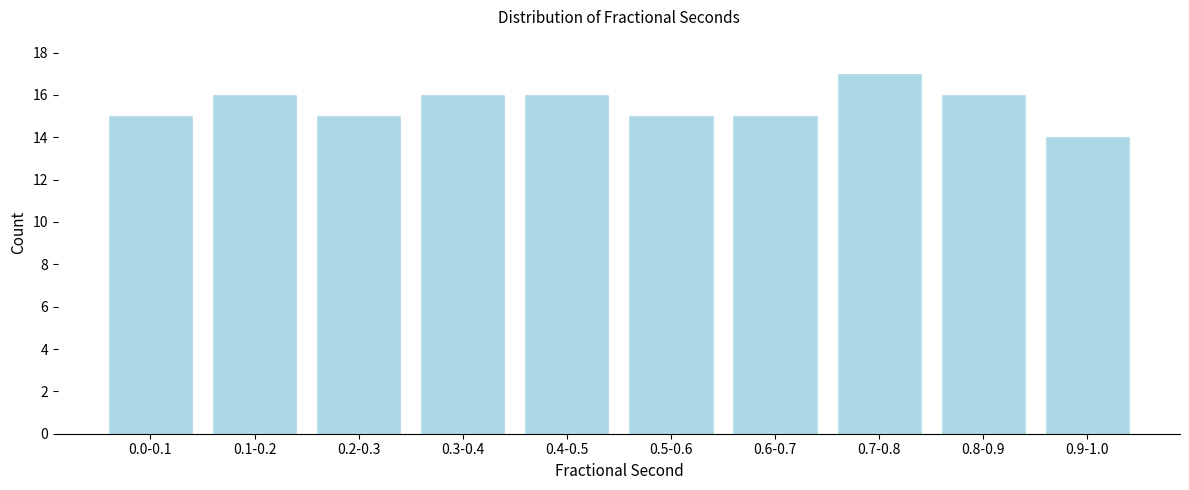

Reading left to right, what are all the values shown in this chart?

15	16	15	16	16	15	15	17	16	14